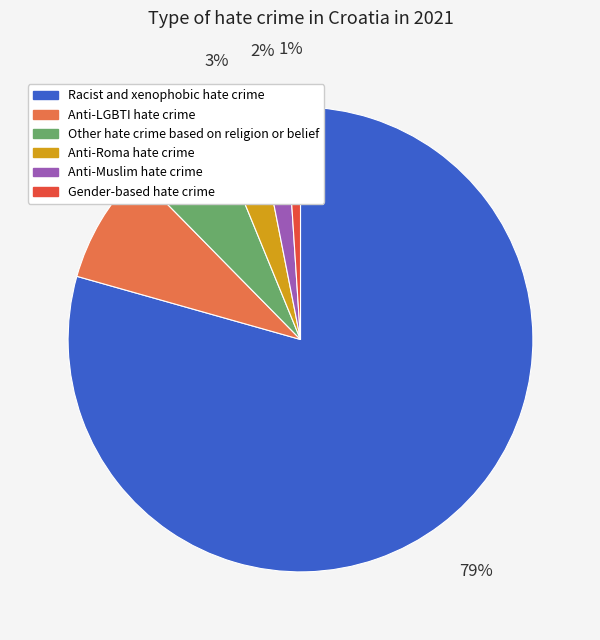

How many slices are in this pie chart?

6